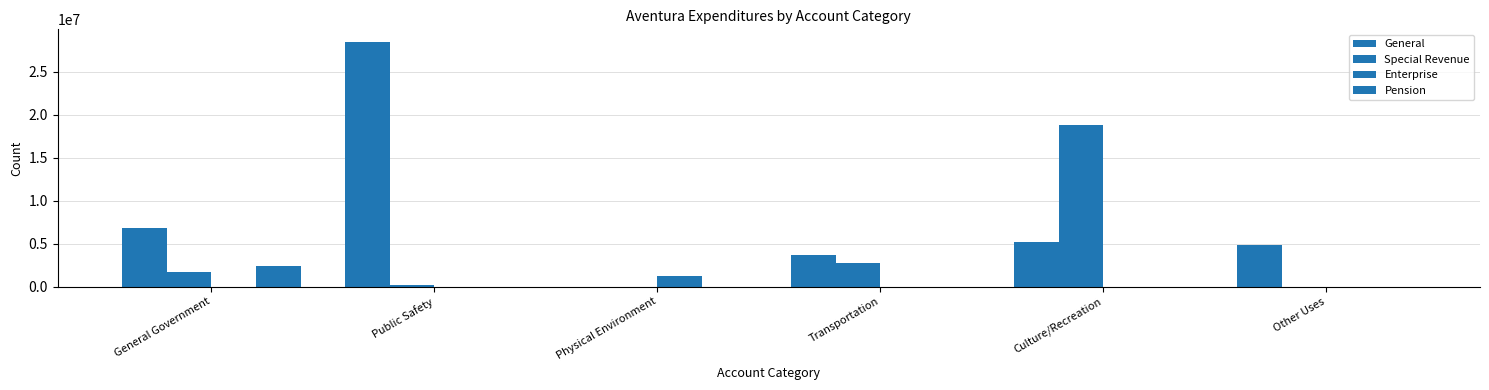

Reading left to right, transcribe all the data shown in this chart.

General: General Government=6837817	Public Safety=28513029	Physical Environment=0	Transportation=3725574	Culture/Recreation=5182414	Other Uses=4887078
Special Revenue: General Government=1747226	Public Safety=177449	Physical Environment=0	Transportation=2791207	Culture/Recreation=18794258	Other Uses=0
Enterprise: General Government=0	Public Safety=0	Physical Environment=1252380	Transportation=0	Culture/Recreation=0	Other Uses=0
Pension: General Government=2351630	Public Safety=0	Physical Environment=0	Transportation=0	Culture/Recreation=0	Other Uses=0